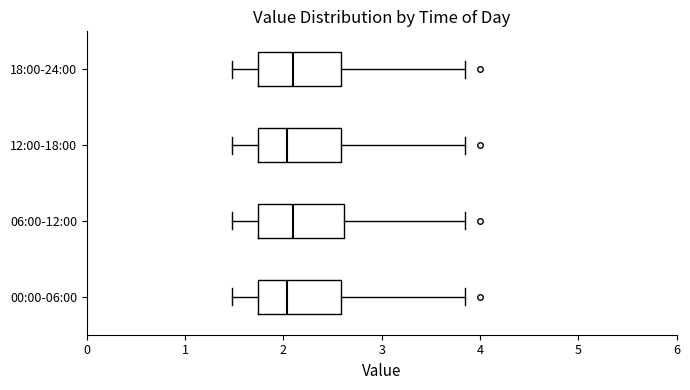

Reading bottom to top, read every box against the x-axis: the position of its median line, the range the box covers, and the ends of its whiskers. The values are not printed on the chart, so give them approximately, as read against the axis.

00:00-06:00: median 2.0, box 1.7 to 2.6, whiskers 1.5 to 3.9
06:00-12:00: median 2.1, box 1.7 to 2.6, whiskers 1.5 to 3.9
12:00-18:00: median 2.0, box 1.7 to 2.6, whiskers 1.5 to 3.9
18:00-24:00: median 2.1, box 1.7 to 2.6, whiskers 1.5 to 3.9